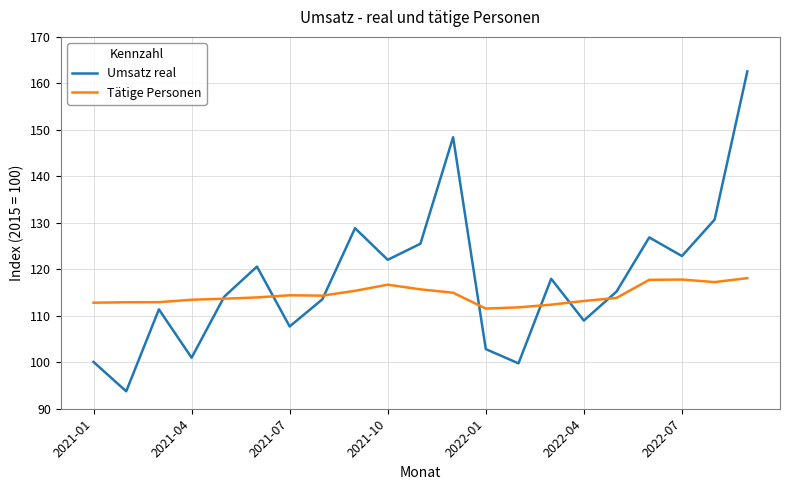

Which series has the largest range (max minus min)?

Umsatz real